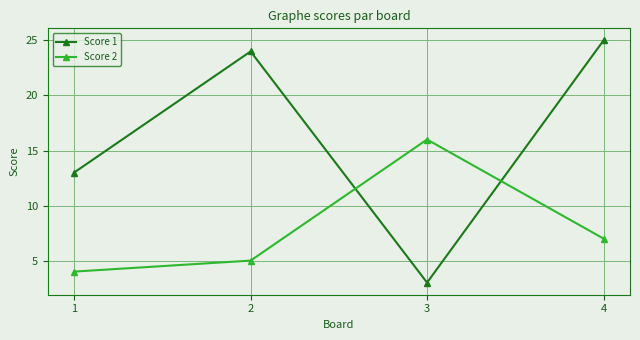

Reading right to left, list all the values displayed in this chart.

Score 1: 4=25	3=3	2=24	1=13
Score 2: 4=7	3=16	2=5	1=4